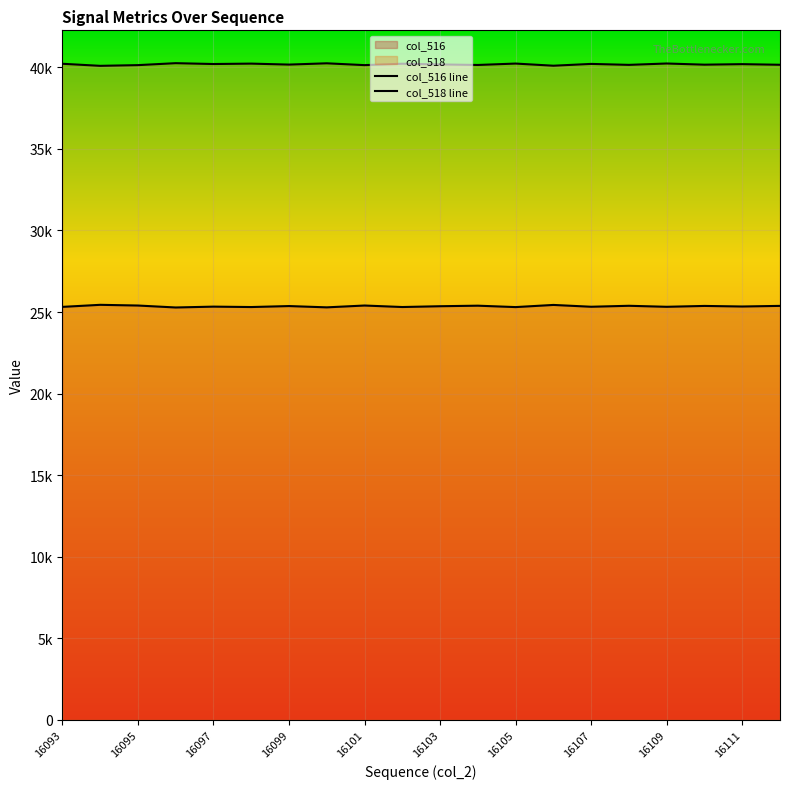

True or false: col_518 line and col_516 line cross at least once.

False